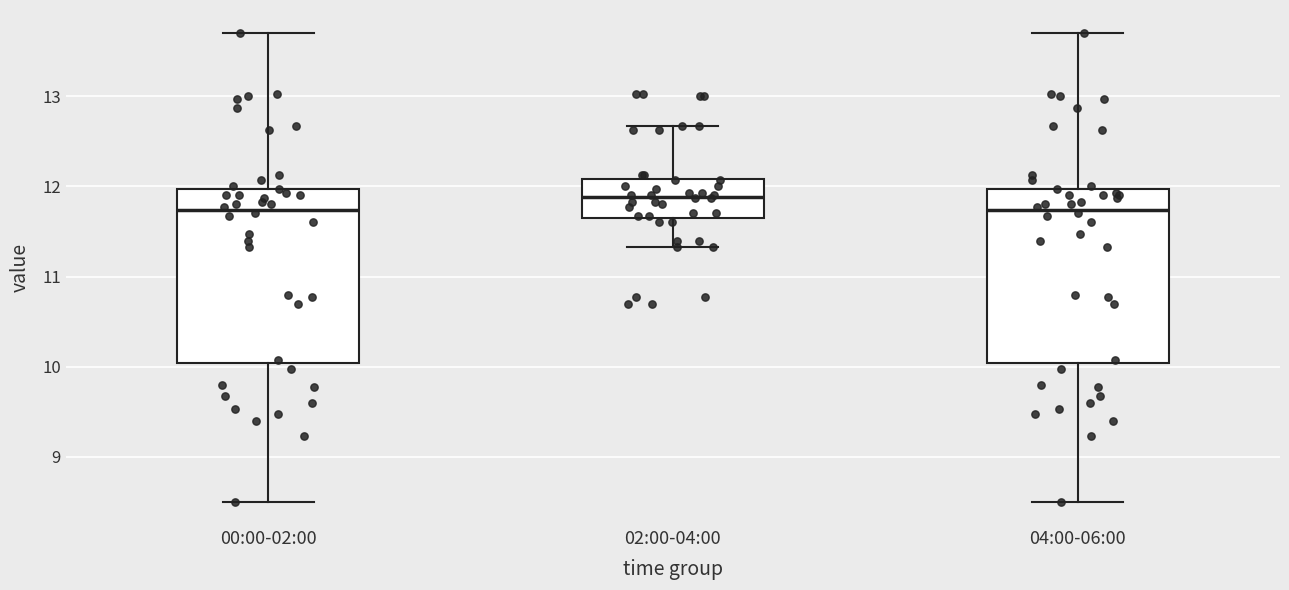

Reading left to right, read every box against the y-axis: the position of its median line, the range the box covers, and the ends of its whiskers. The values are not printed on the chart, so give them approximately, as read against the axis.

00:00-02:00: median 11.7, box 10.0 to 12.0, whiskers 8.5 to 13.7
02:00-04:00: median 11.9, box 11.7 to 12.1, whiskers 11.3 to 12.7
04:00-06:00: median 11.7, box 10.0 to 12.0, whiskers 8.5 to 13.7